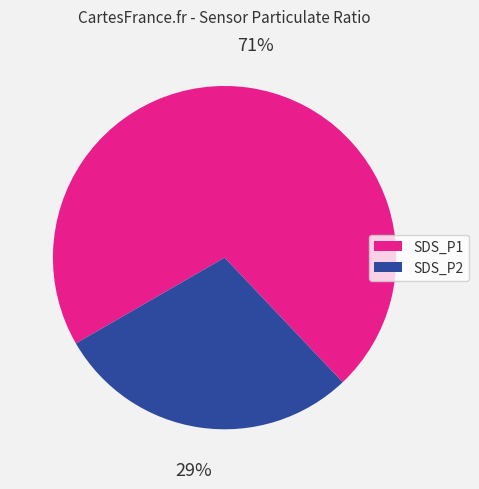

True or false: SDS_P1 accounts for 77% of the total.

False